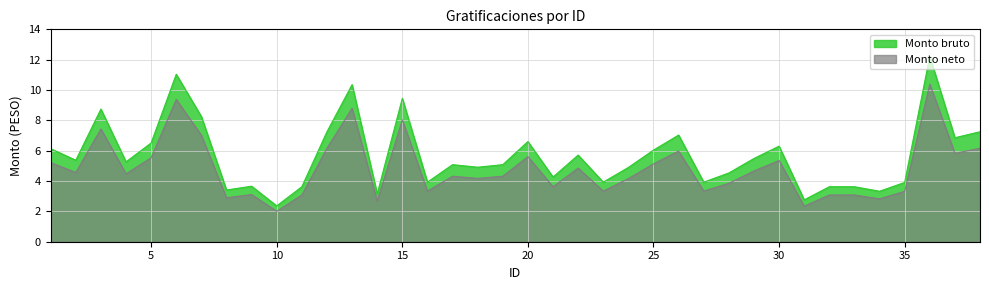

Between 11 and 3, which is larger?

3